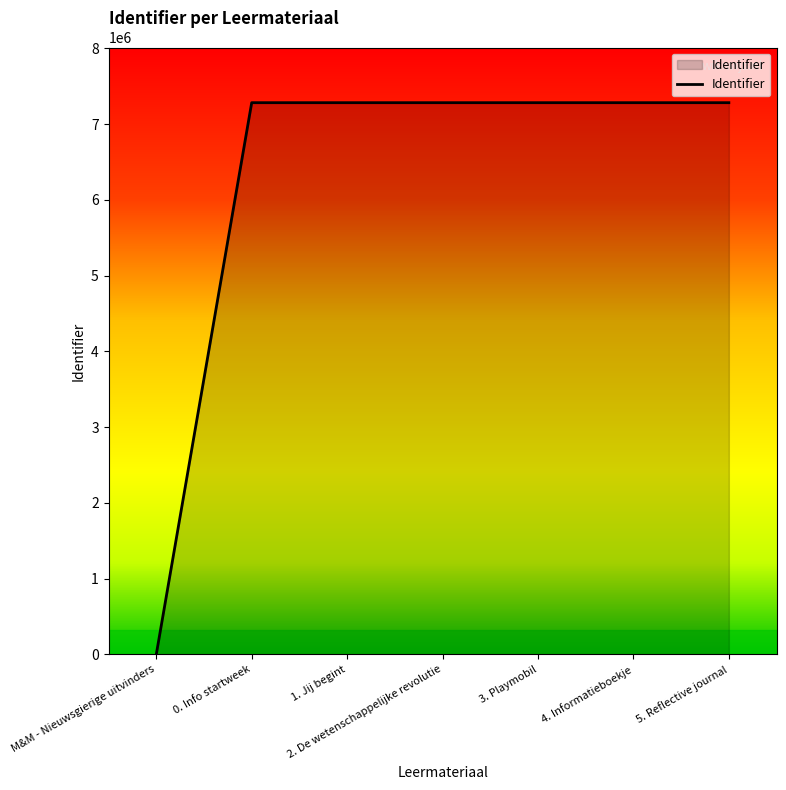

The value at 4. Informatieboekje is 11393269. True or false?

False